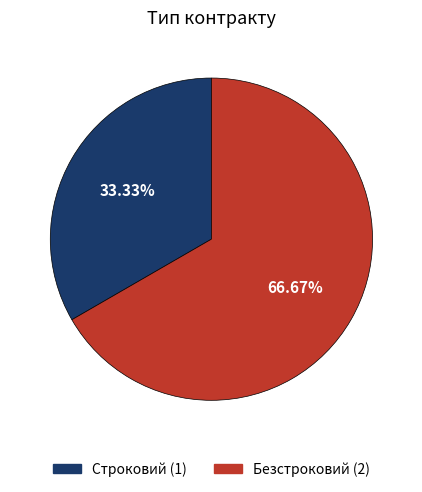

Approximately how many times larger is the value at Безстроковий compared to Строковий?

2.0